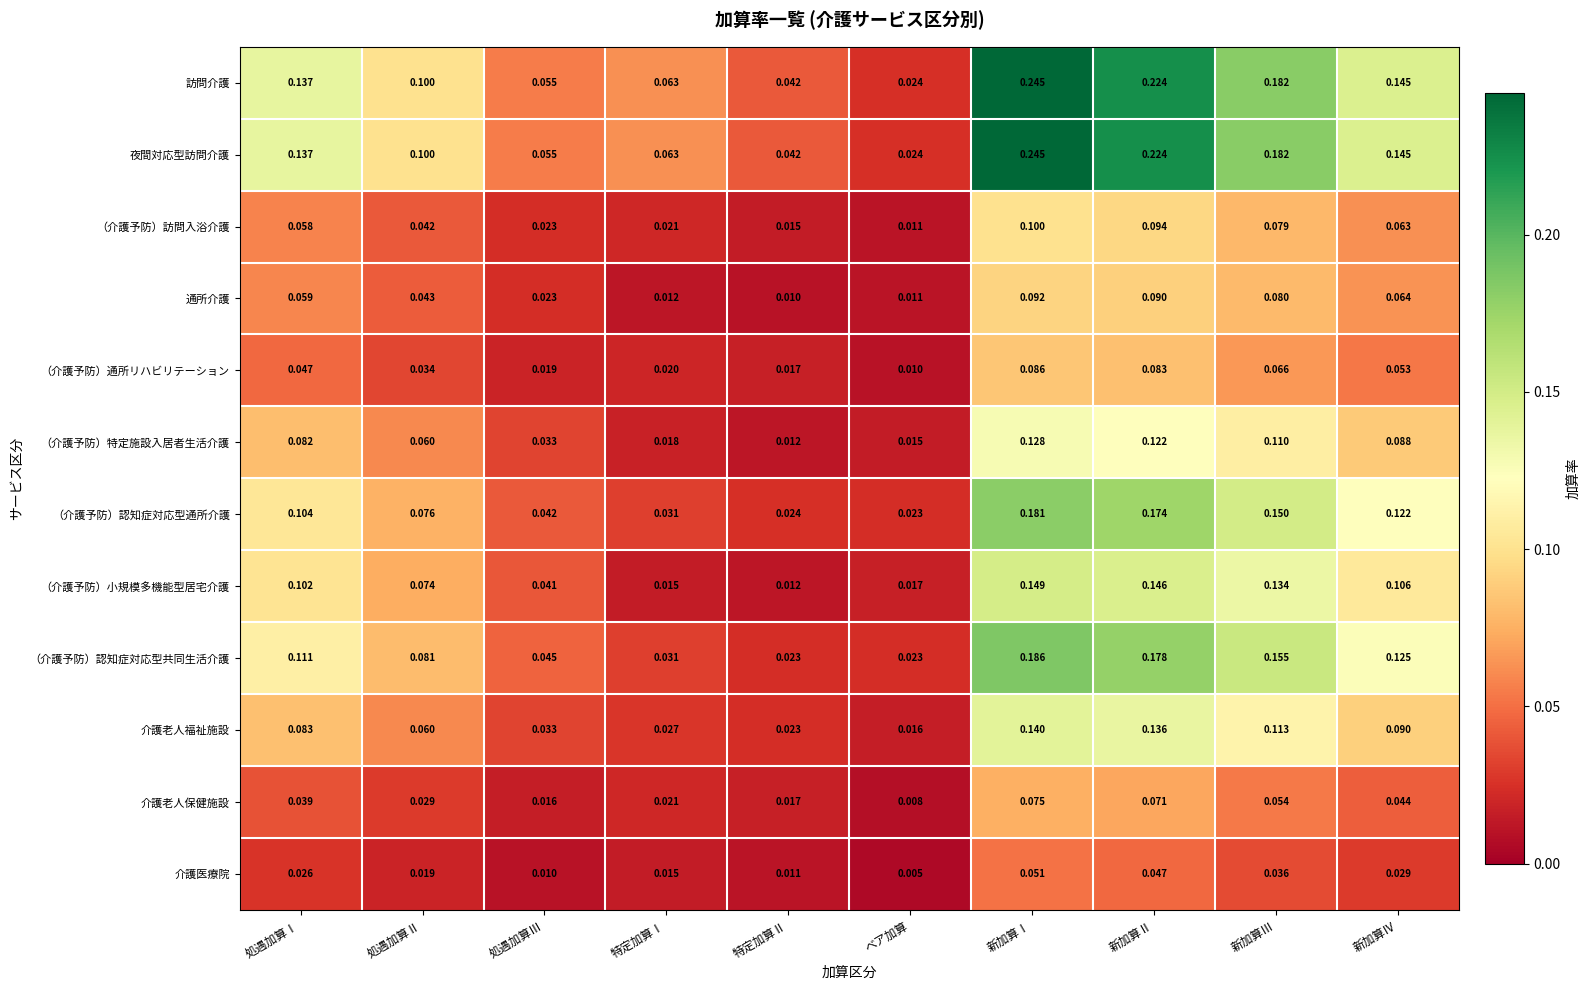

At how many categories does at least one series exceed 0?

10